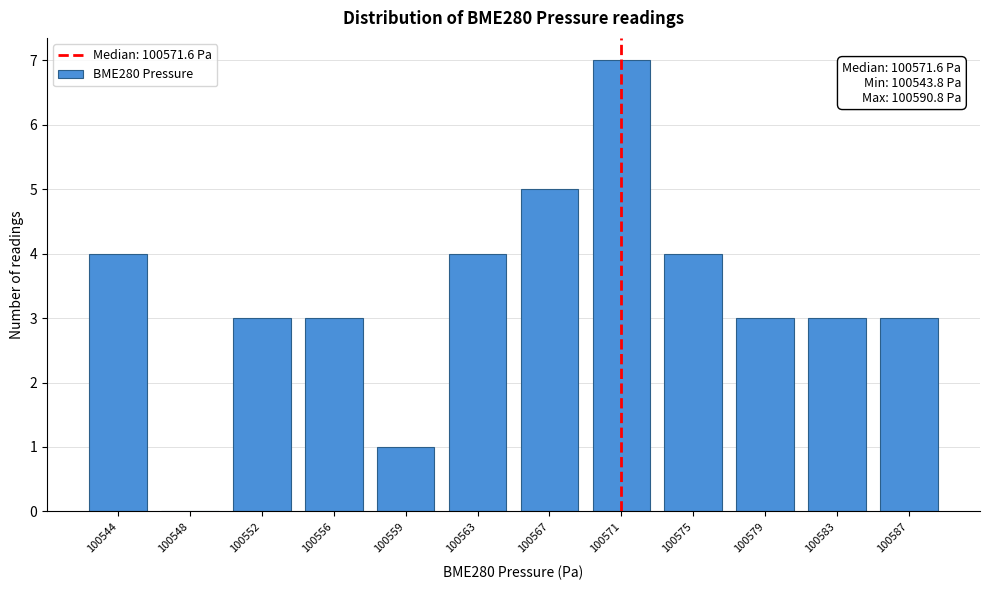

Reading right to left, extract all data points from this chart.

100587=3	100583=3	100579=3	100575=4	100571=7	100567=5	100563=4	100559=1	100556=3	100552=3	100548=0	100544=4